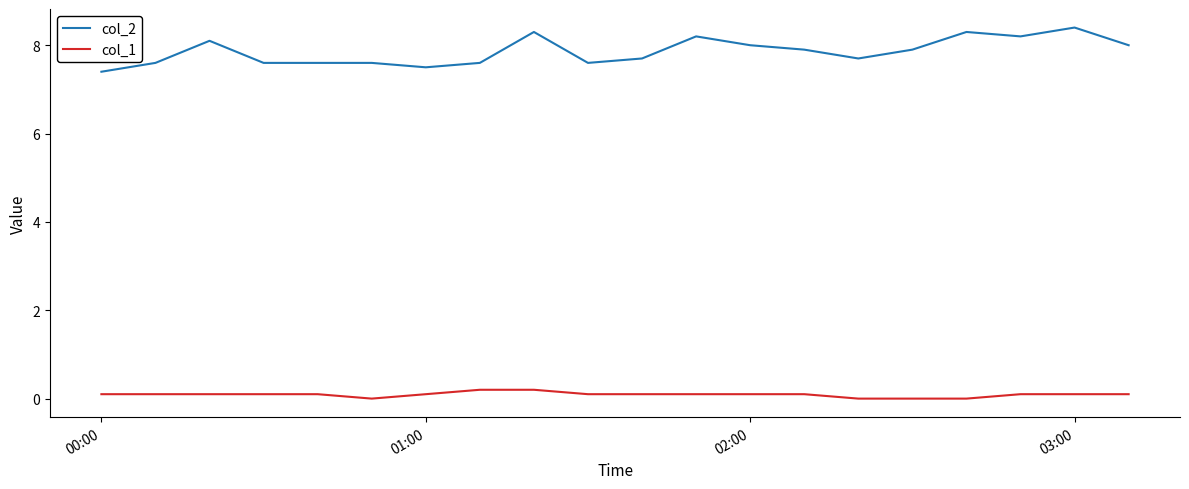

List the series in order of their peak value, lowest first.

col_1, col_2